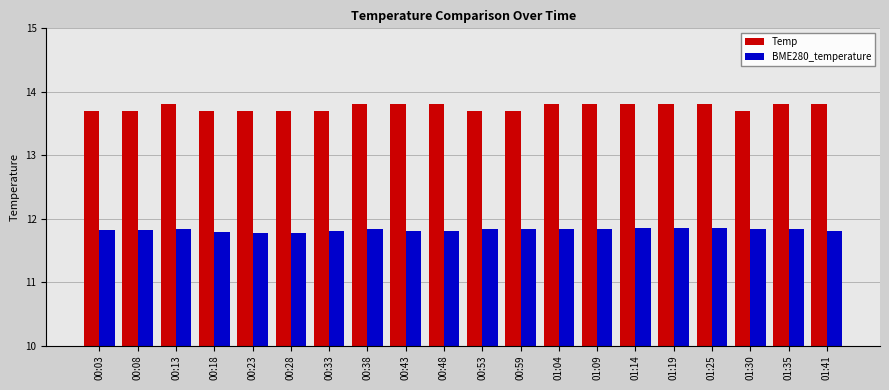

What is the label of the 20th bar from the left?

01:41